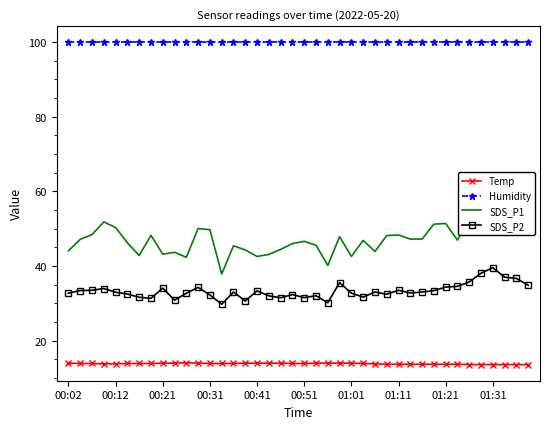

True or false: SDS_P2 and Humidity cross at least once.

False